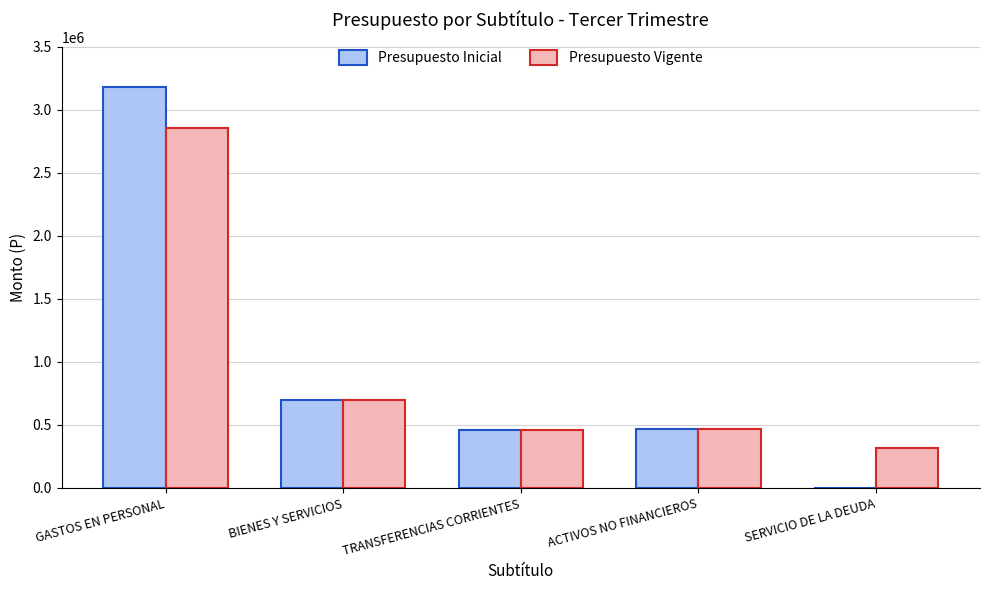

What is the greatest value displayed?

3177584